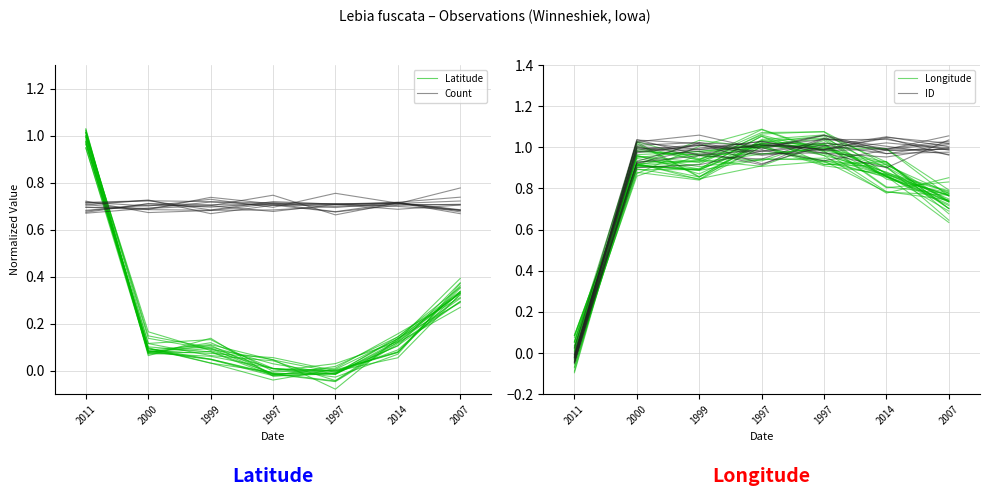

Reading left to right, list all the values displayed in this chart.

Latitude: 2011=1.0	2000=0.1	1999=0.1	1997=0.0	1997=-0.0	2014=0.1	2007=0.4
Count: 2011=0.7	2000=0.7	1999=0.7	1997=0.7	1997=0.7	2014=0.7	2007=0.7
Longitude: 2011=0.1	2000=0.9	1999=0.9	1997=1.0	1997=1.0	2014=0.9	2007=0.7
ID: 2011=-0.0	2000=1.0	1999=1.0	1997=1.0	1997=1.0	2014=1.0	2007=1.0